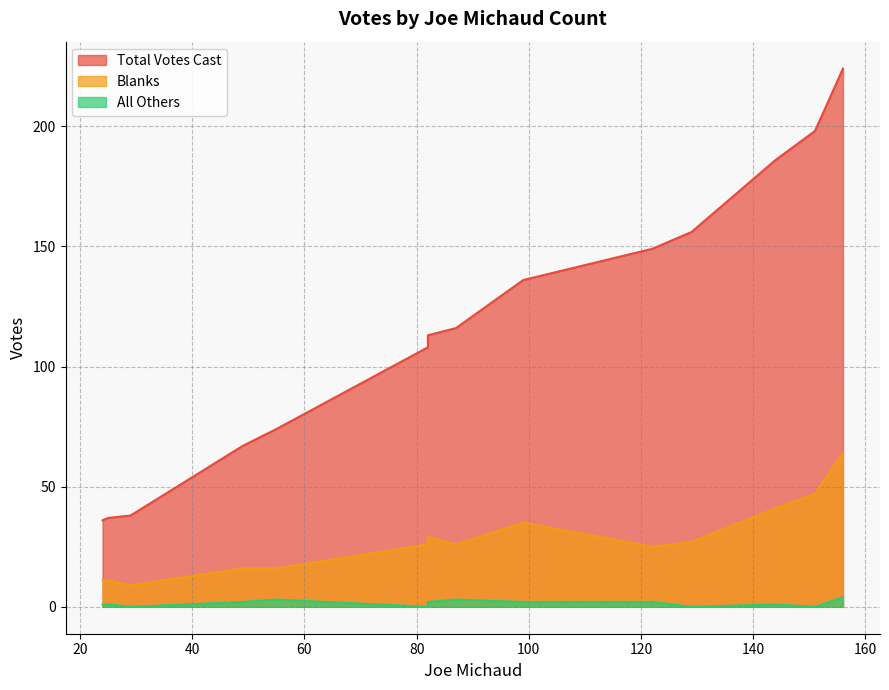

What is the average value of the All Others series?

2